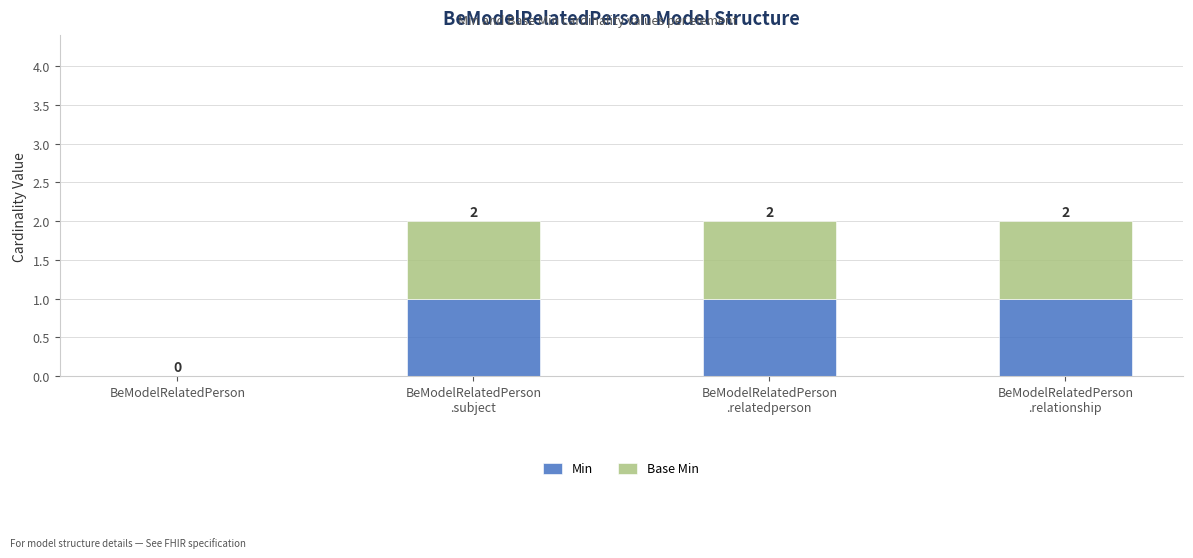

What position from the right is BeModelRelatedPerson
.relatedperson?

2